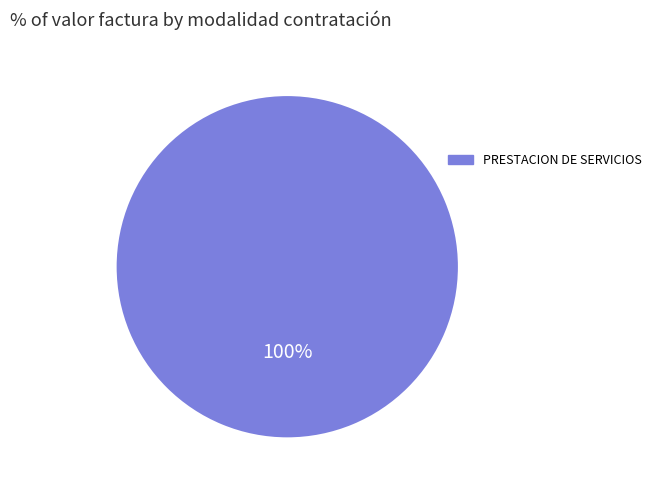

Is there a majority slice in this chart?

Yes